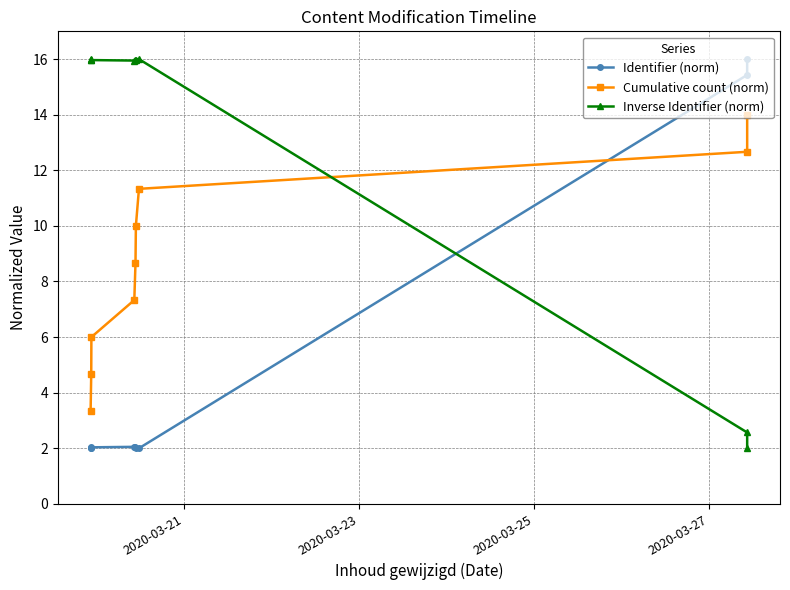

True or false: Cumulative count (norm) has more than 1 interior local peaks.

False